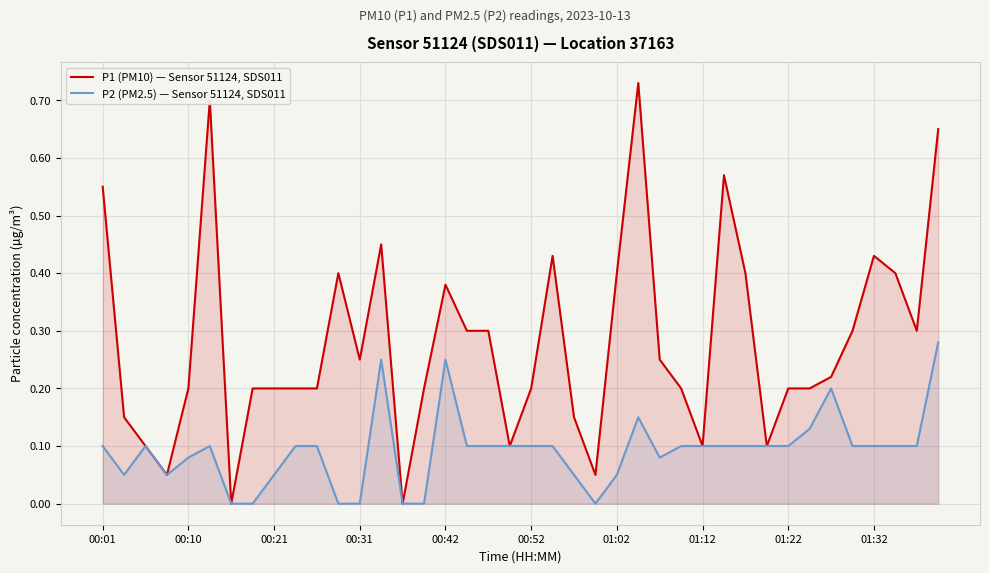

What is the difference between the second highest and second lowest values in the P2 (PM2.5) — Sensor 51124, SDS011 series?

0.2